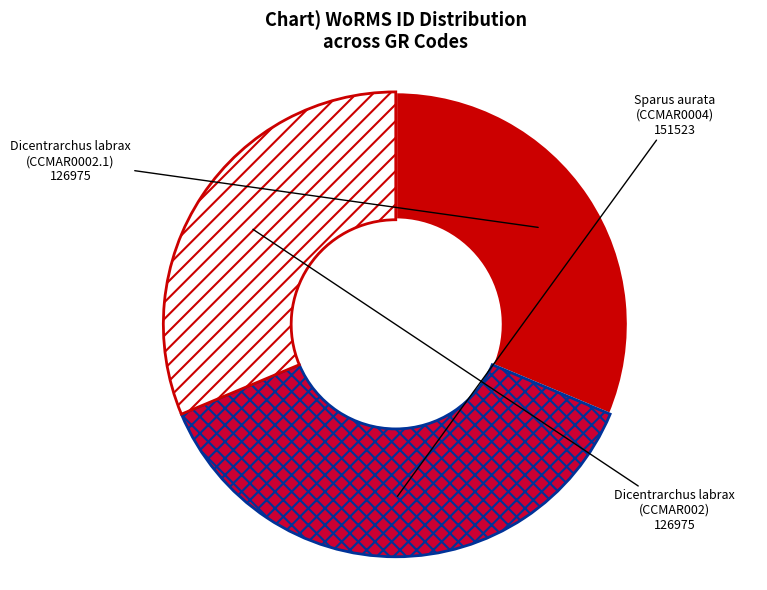

Is there any slice that represents more than half of the pie?

No